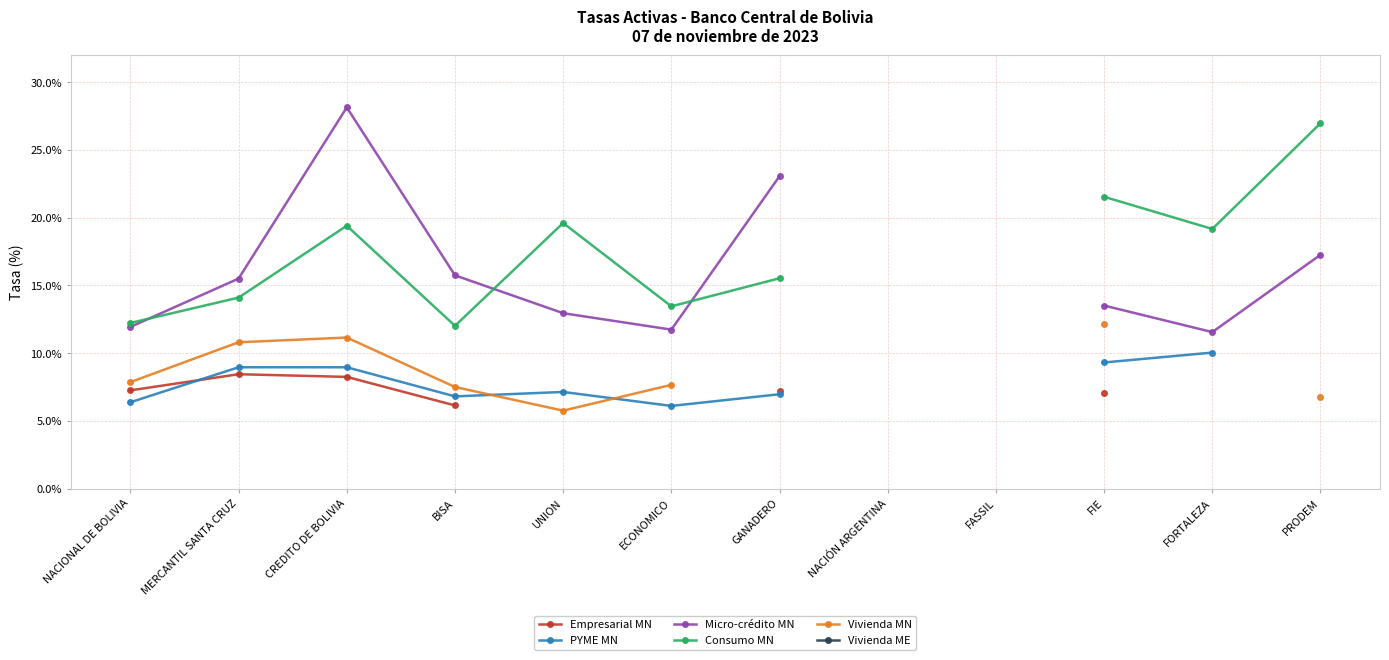

What is the difference between the PYME MN values at ECONOMICO and FORTALEZA?

3.9